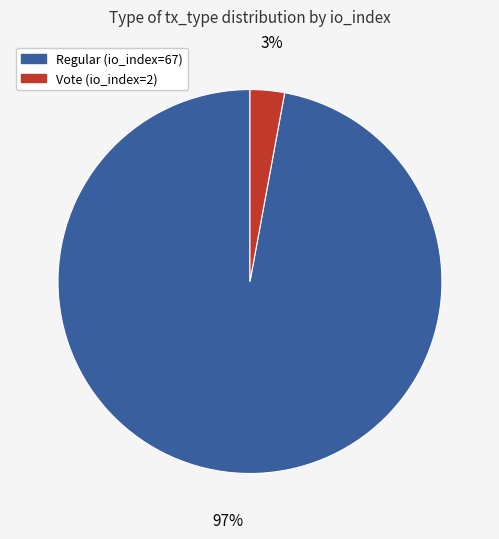

Rank the categories by value from lowest to highest.

Vote (io_index=2), Regular (io_index=67)